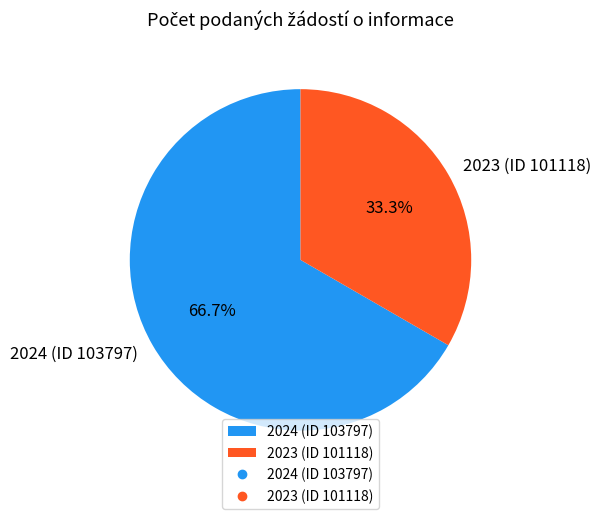

To the nearest percent, what portion does 2023 (ID 101118) represent?

33%